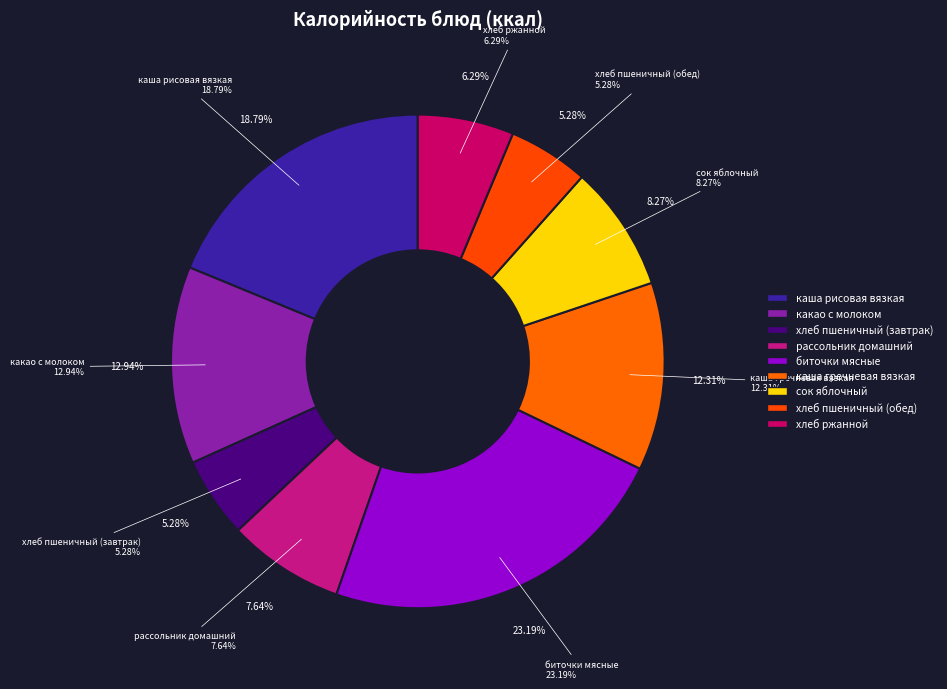

Does биточки мясные represent more than half of the total?

No